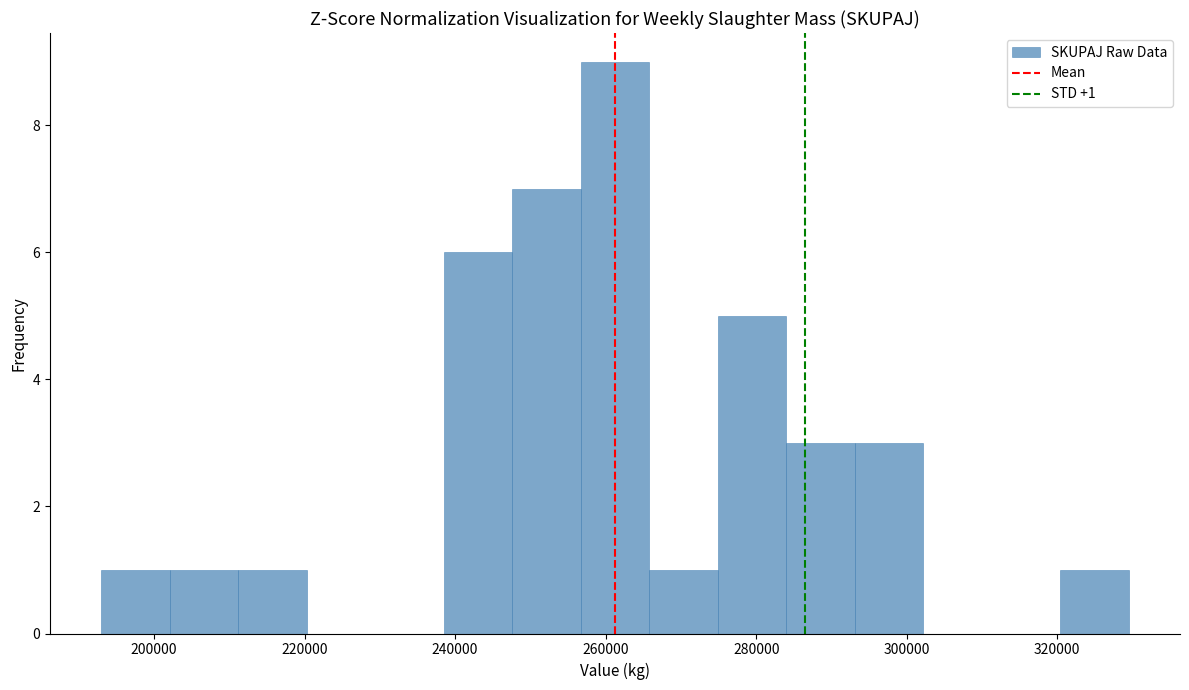

Which range on the x-axis has the tallest bar?

256000 to 266000